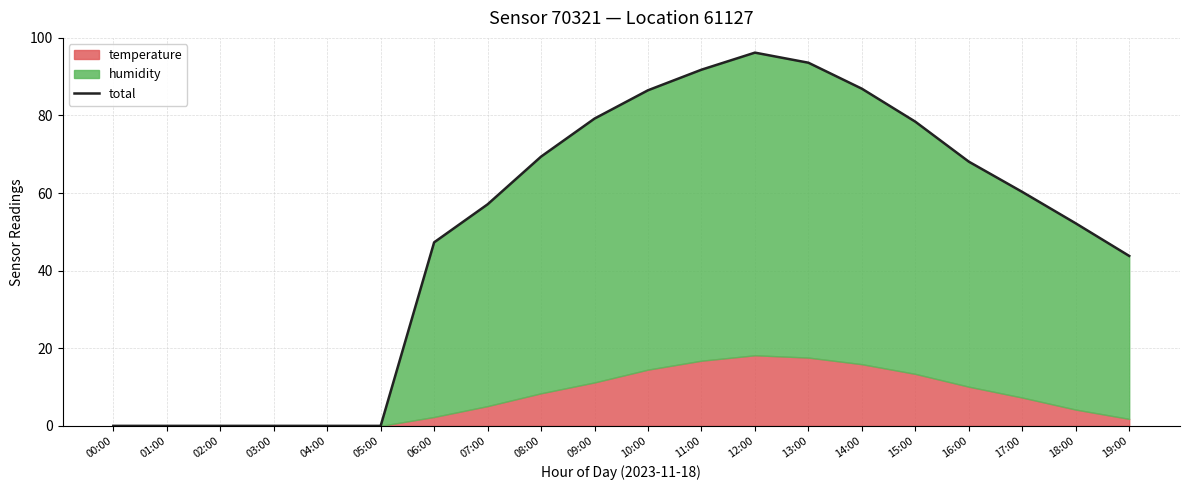

At which label is the value closest to 48?

06:00